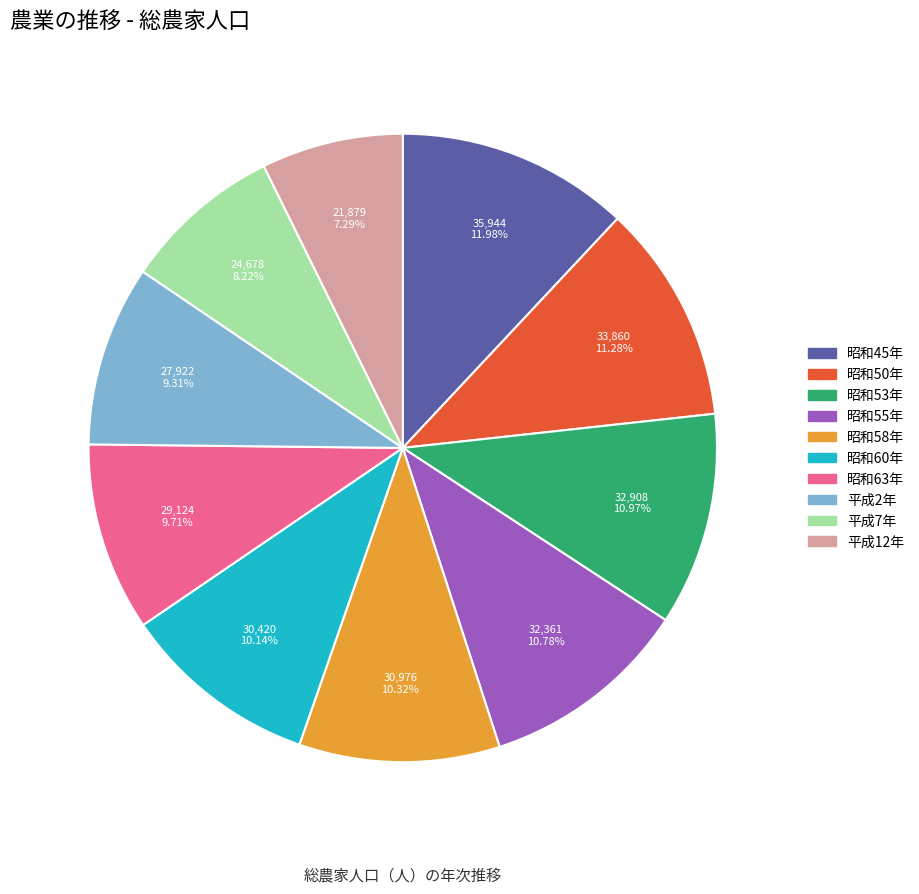

Approximately how many times larger is the value at 平成7年 compared to 昭和55年?

0.8